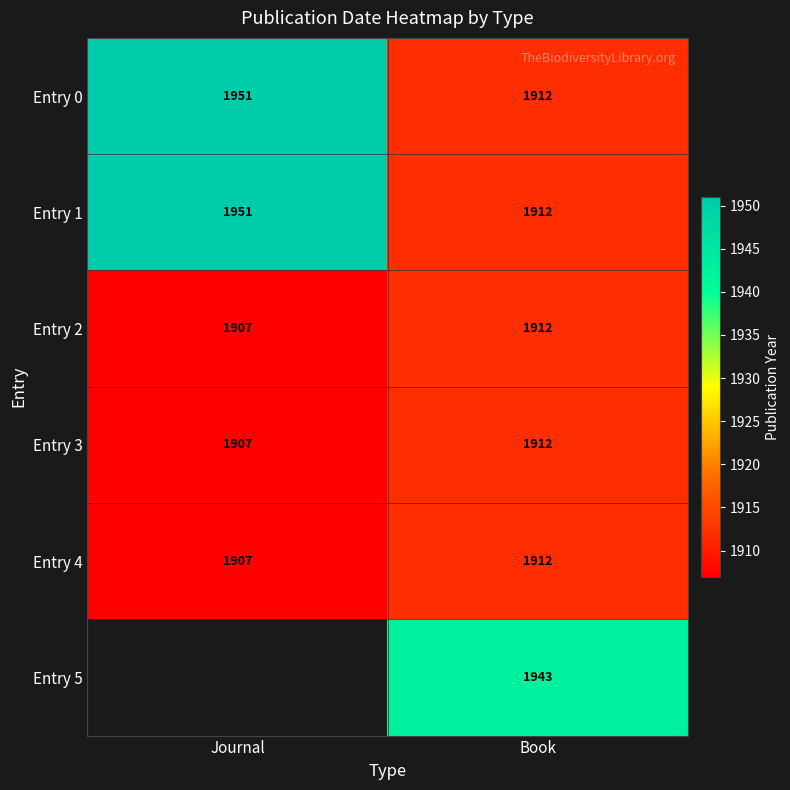

What is the greatest value displayed?

1951